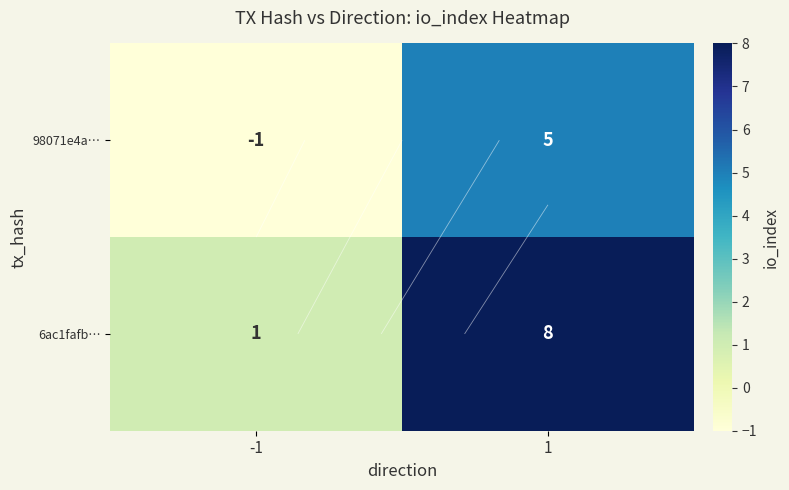

Between -1 and 1, which series saw the biggest shift?

6ac1fafb…